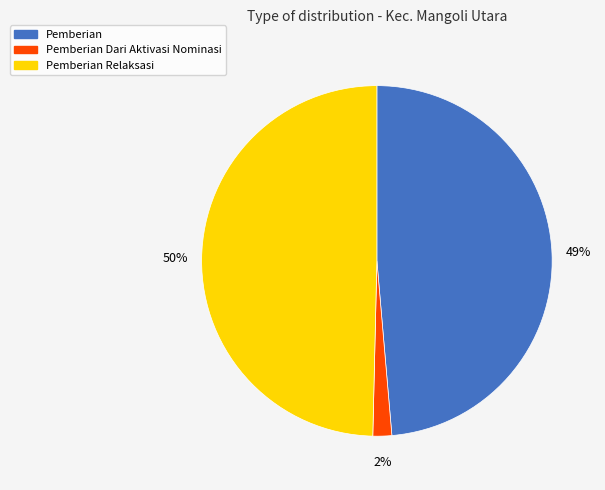

Does Pemberian Dari Aktivasi Nominasi represent more than half of the total?

No